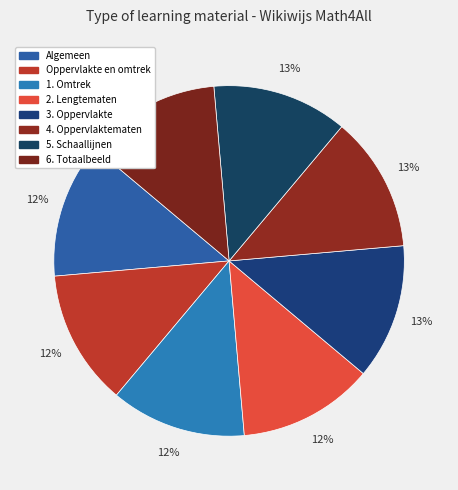

Which category has the smallest portion of the pie?

Algemeen